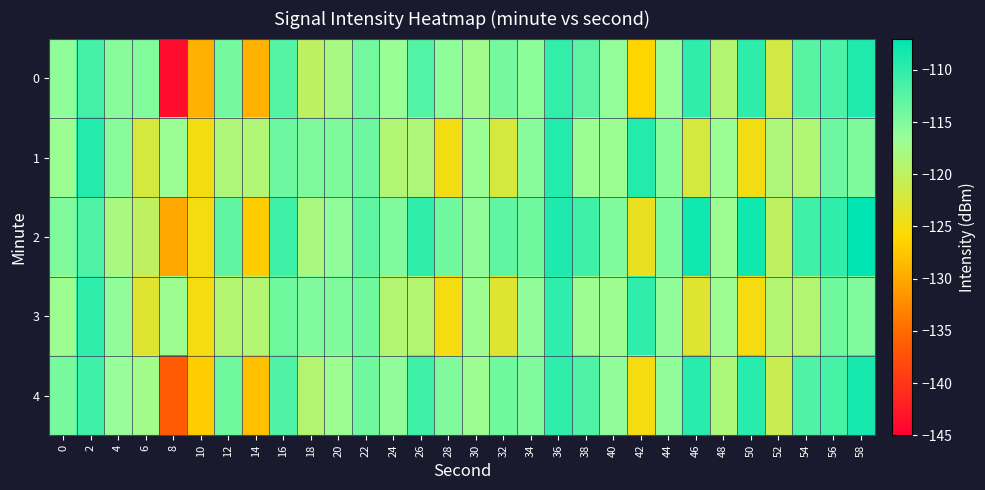

What is the spread (max minus min) of values at 46?

15.0